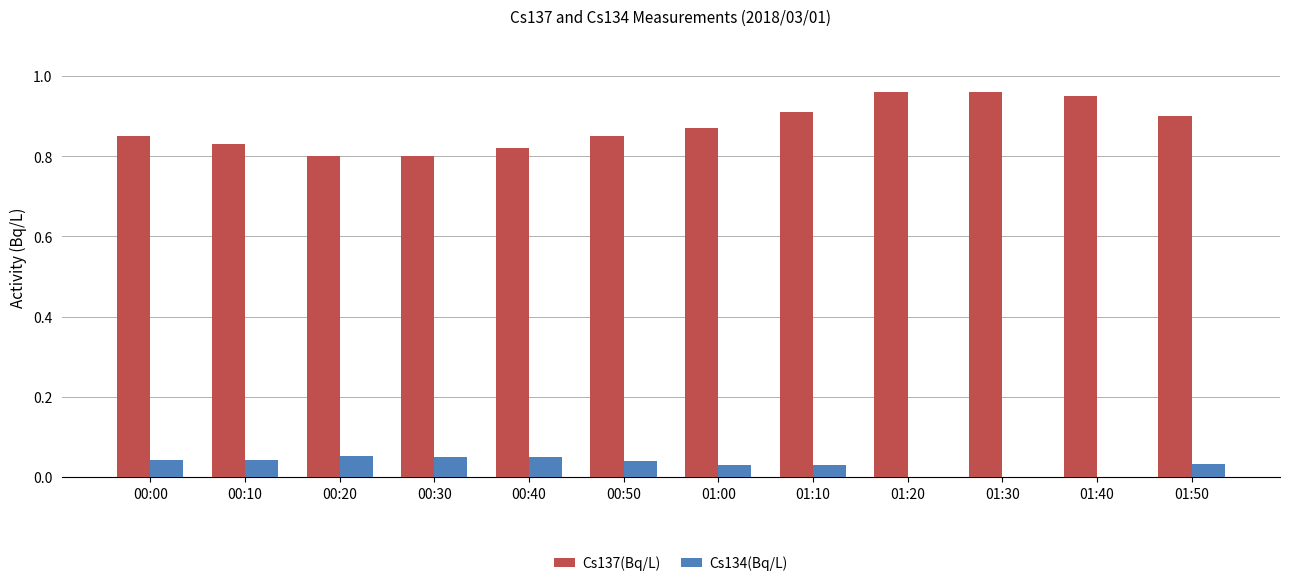

Count the number of categories in the chart.

12